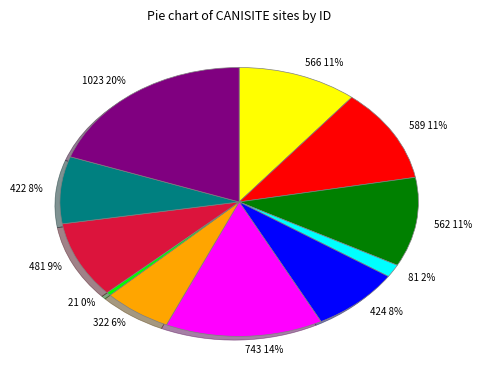

The 81 slice represents 2% of the pie. True or false?

True